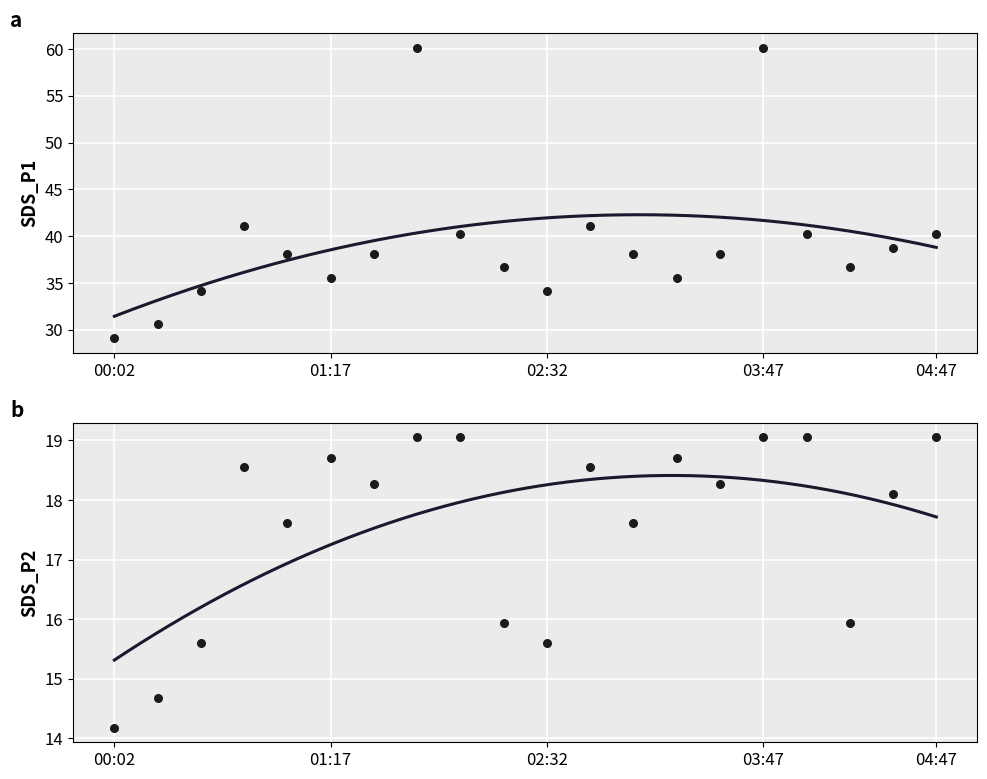

What is the total value across all series at 01:17?

54.3